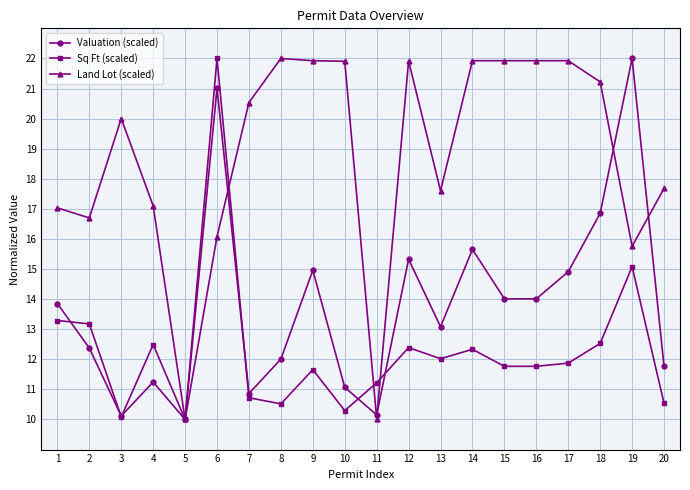

Rank the series at 15 from lowest to highest value.

Sq Ft (scaled), Valuation (scaled), Land Lot (scaled)